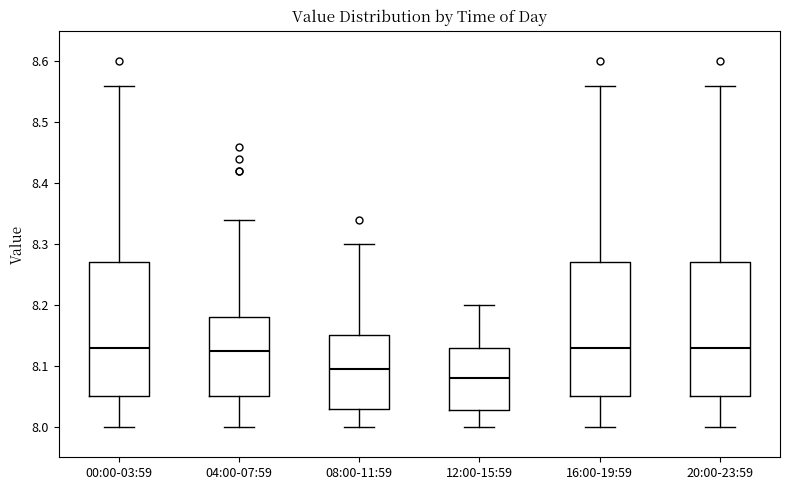

Reading left to right, read every box against the y-axis: the position of its median line, the range the box covers, and the ends of its whiskers. The values are not printed on the chart, so give them approximately, as read against the axis.

00:00-03:59: median 8.13, box 8.05 to 8.27, whiskers 8.00 to 8.56
04:00-07:59: median 8.13, box 8.05 to 8.18, whiskers 8.00 to 8.34
08:00-11:59: median 8.10, box 8.03 to 8.15, whiskers 8.00 to 8.30
12:00-15:59: median 8.08, box 8.03 to 8.13, whiskers 8.00 to 8.20
16:00-19:59: median 8.13, box 8.05 to 8.27, whiskers 8.00 to 8.56
20:00-23:59: median 8.13, box 8.05 to 8.27, whiskers 8.00 to 8.56